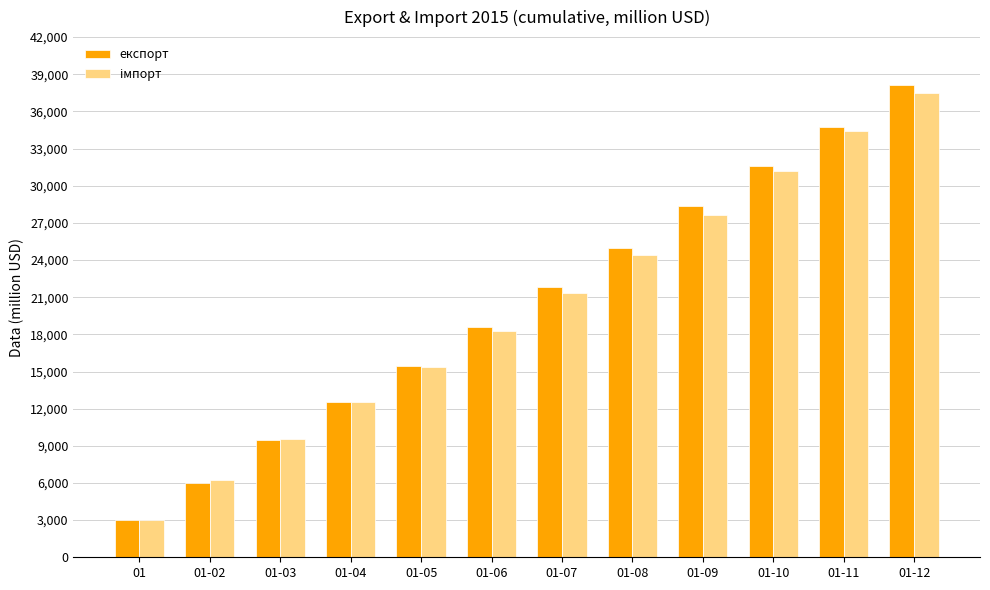

At which category does the chart reach its minimum across all series?

01